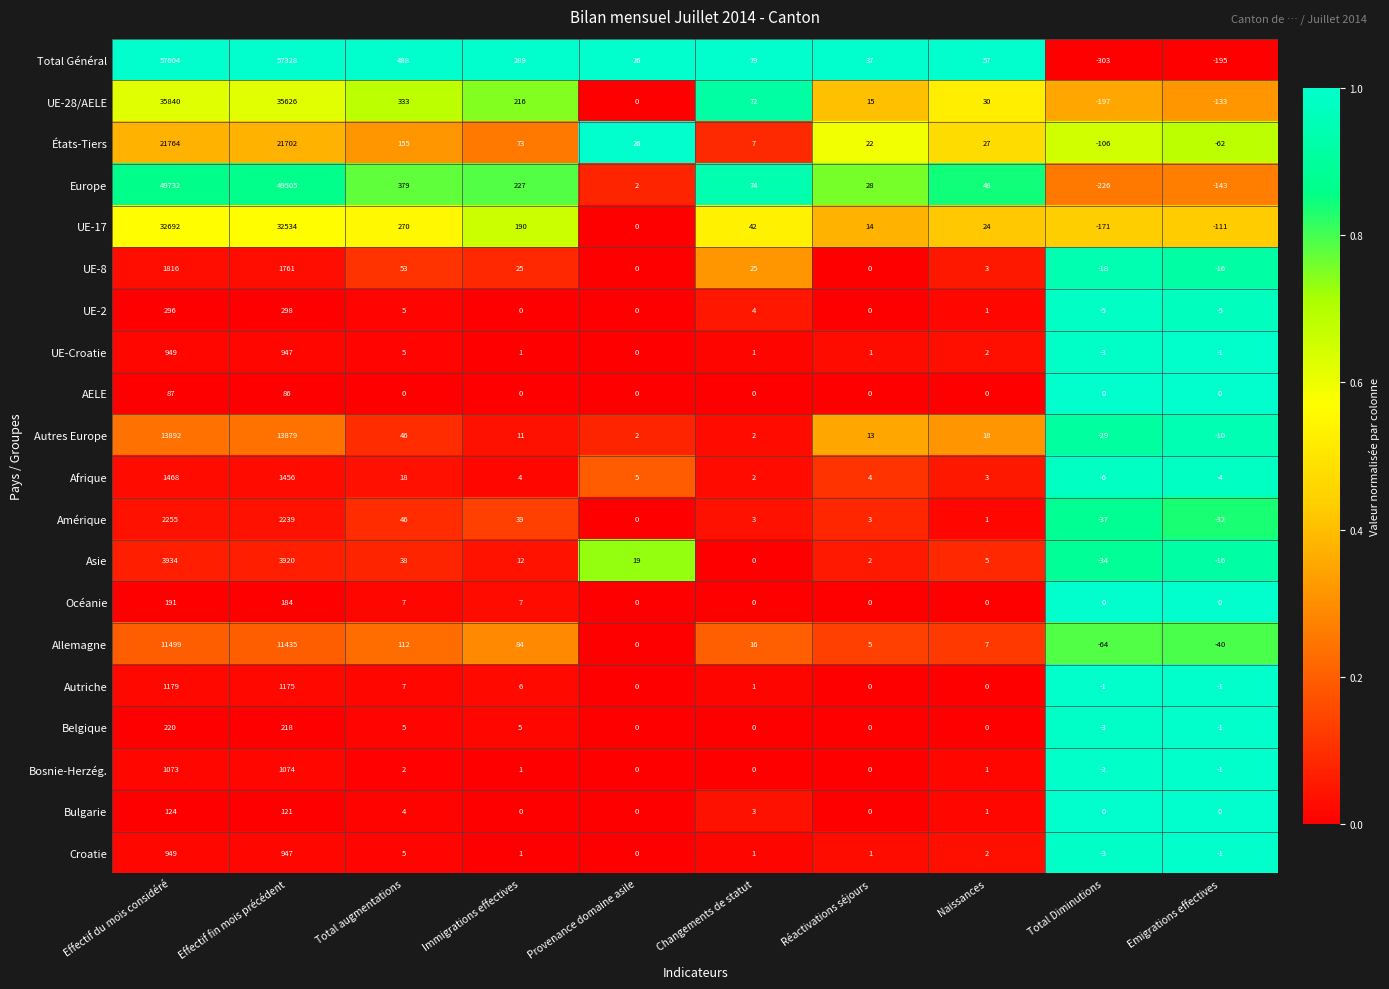

At which label is UE-28/AELE closest to 17821?

Total augmentations